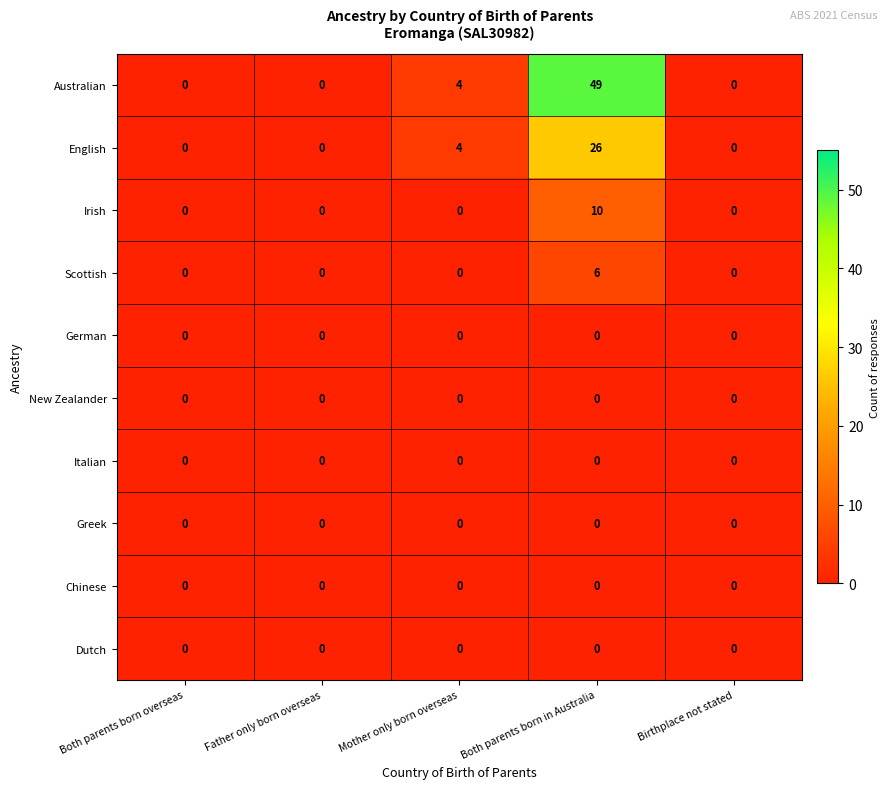

What is the difference between the highest and lowest values at Both parents born in Australia?

49